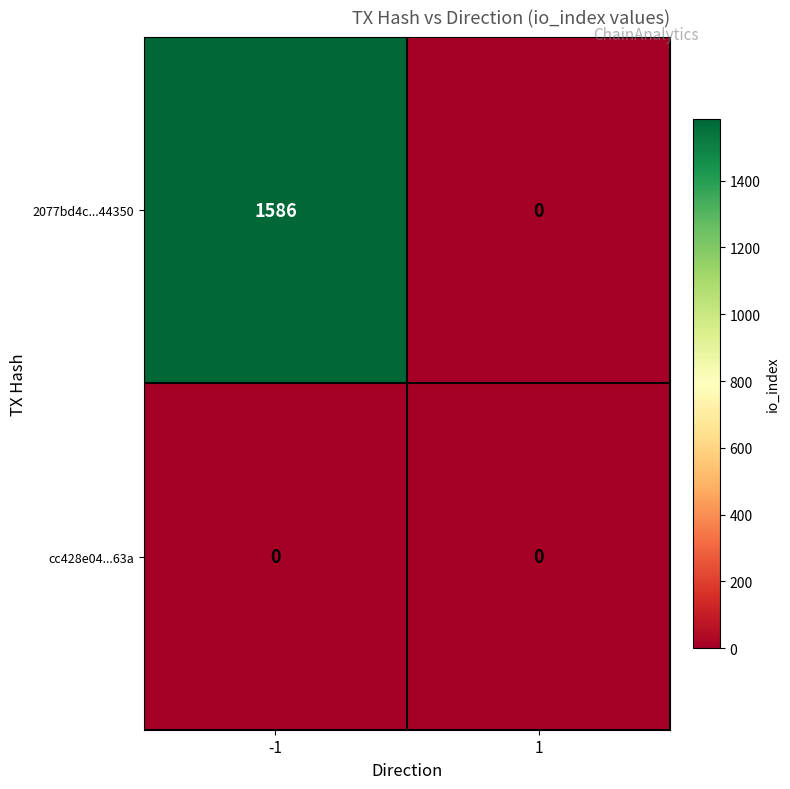

Reading left to right, list all the values displayed in this chart.

2077bd4c...44350: -1=1586	1=0
cc428e04...63a: -1=0	1=0